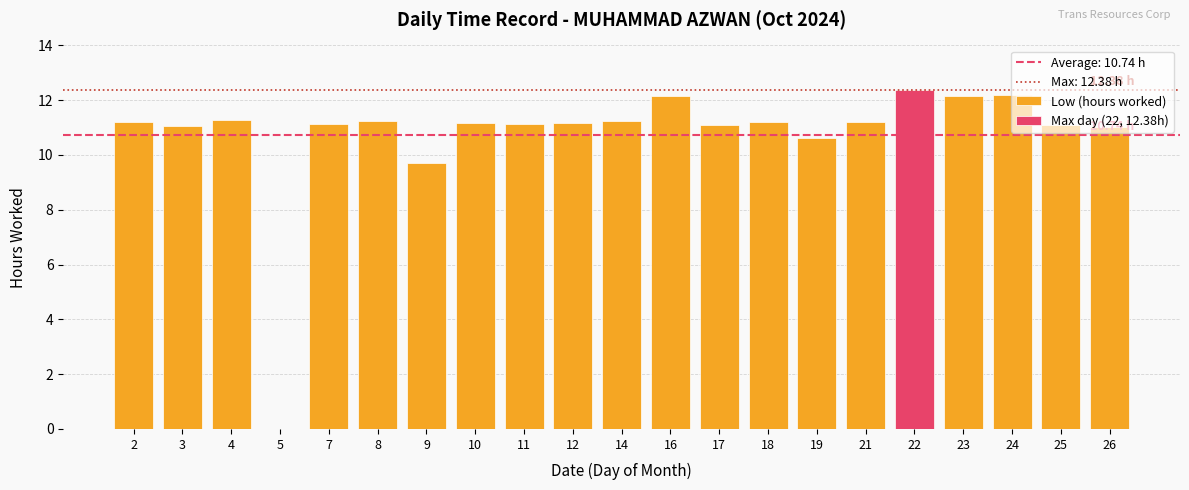

List the labels in order of value, smallest first.

5, 9, 19, 26, 3, 17, 25, 7, 11, 12, 10, 2, 18, 21, 8, 14, 4, 16, 23, 24, 22